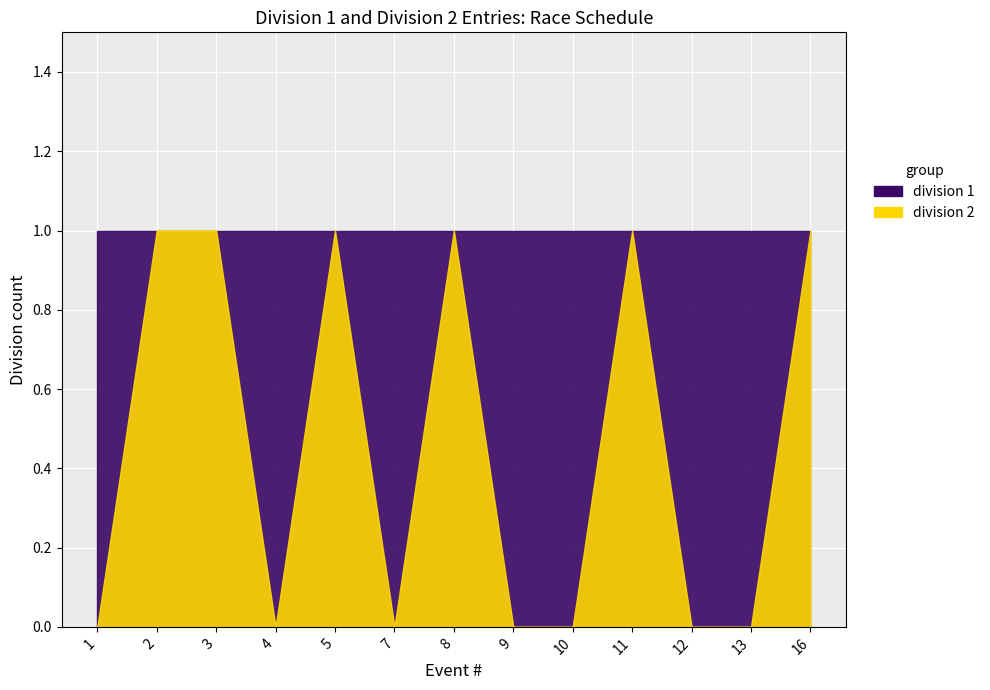

Is it true that outflow equals 1 at 2?

False